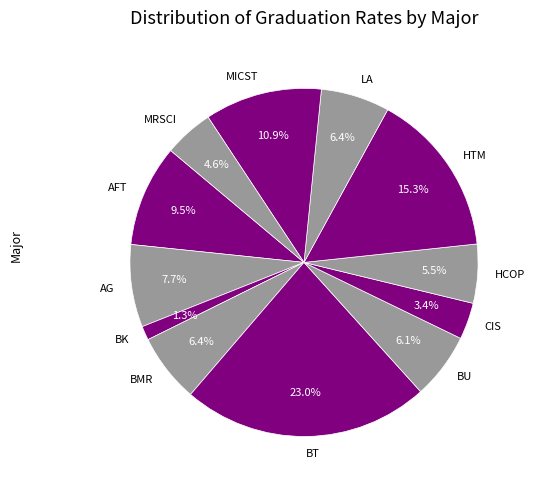

What percentage do MRSCI and BU together represent?

10.7%